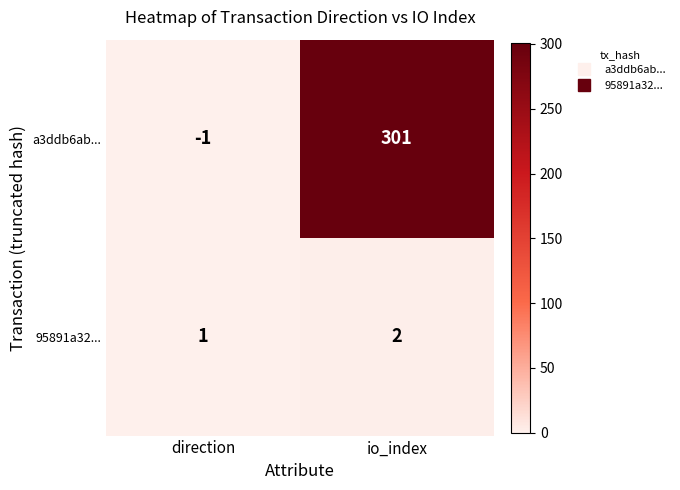

Is it true that a3ddb6ab... equals 103 at io_index?

False